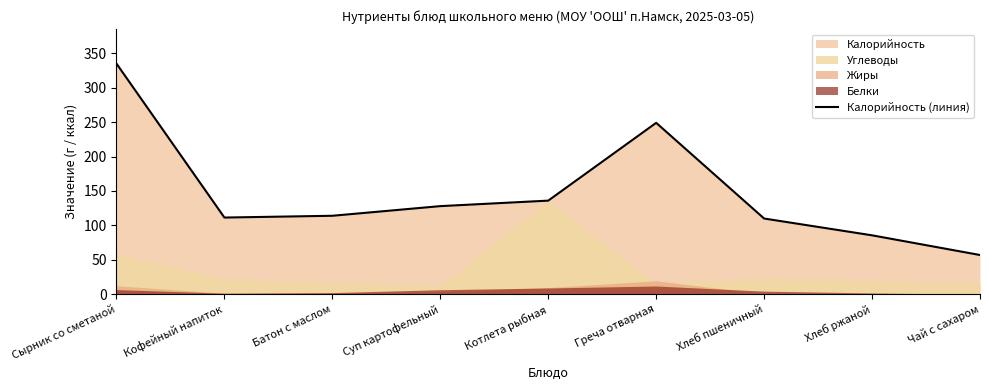

What position from the right is Греча отварная?

4